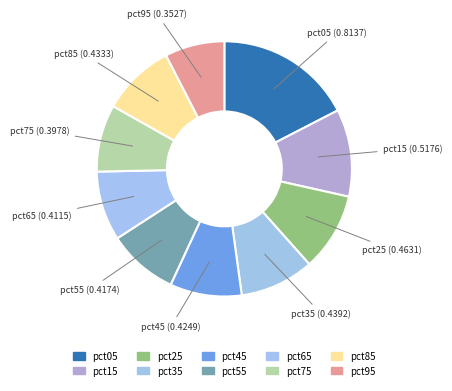

Which has a higher value, pct35 or pct85?

pct35